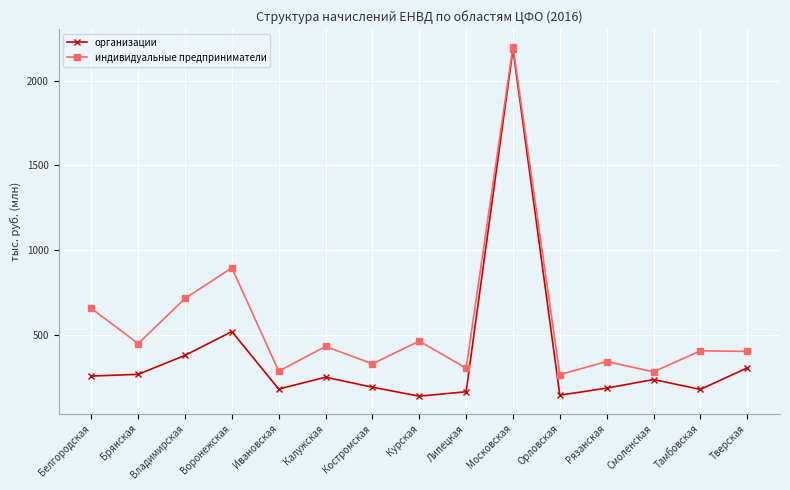

What position from the left is Липецкая?

9